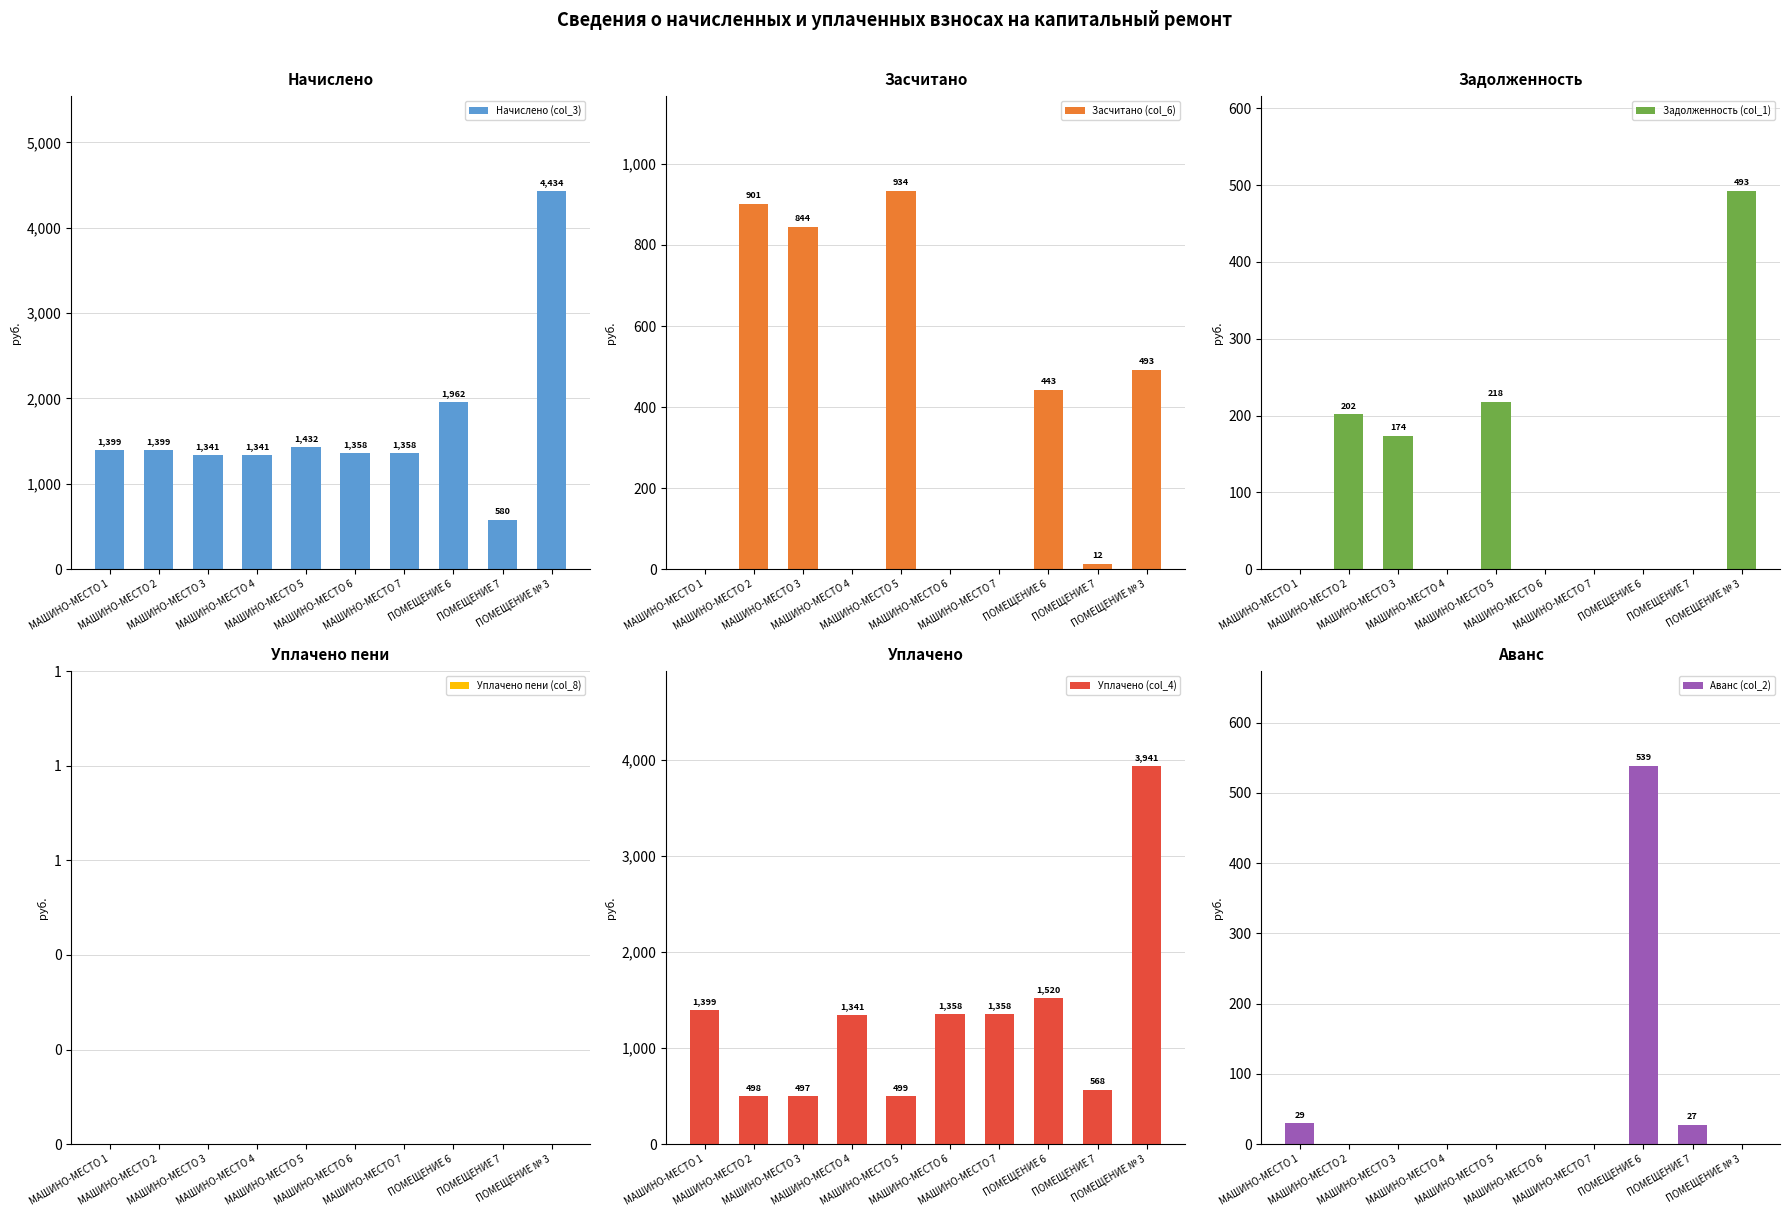

Between МАШИНО-МЕСТО 5 and ПОМЕЩЕНИЕ № 3, which is larger?

ПОМЕЩЕНИЕ № 3